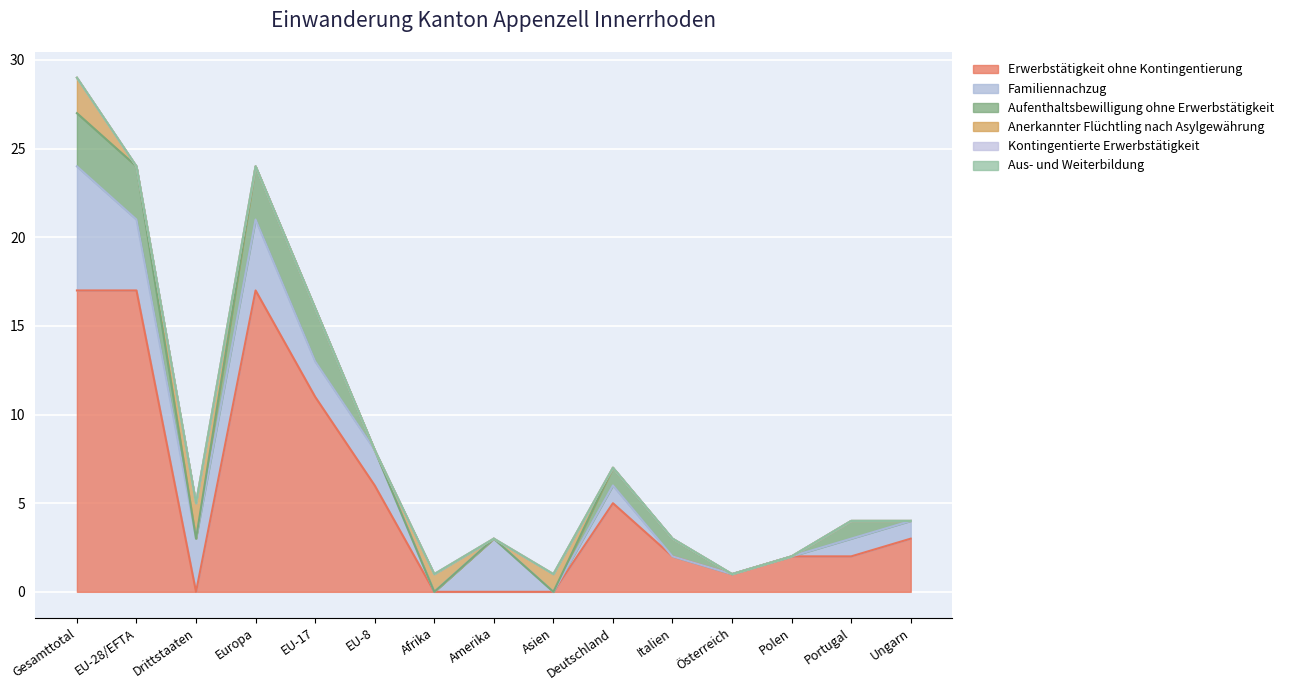

Which series has the largest total across all categories?

Erwerbstätigkeit ohne Kontingentierung